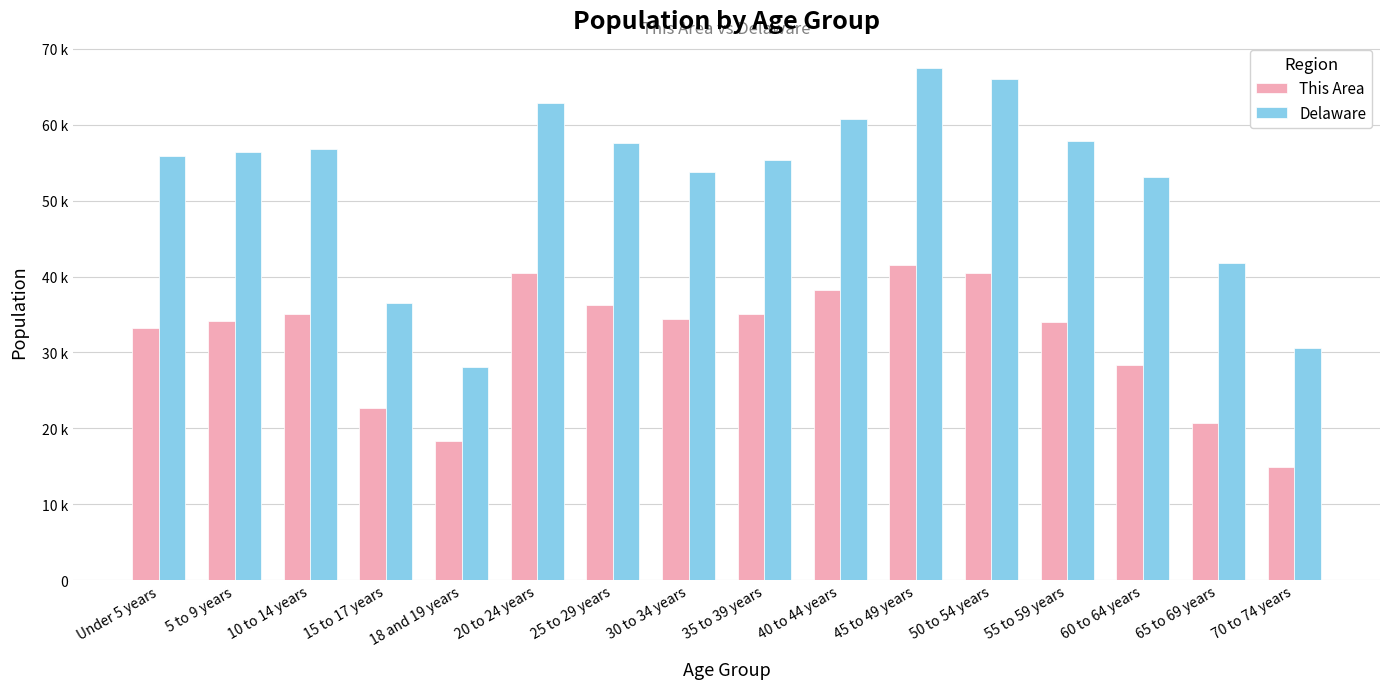

Are the bars horizontal?

No